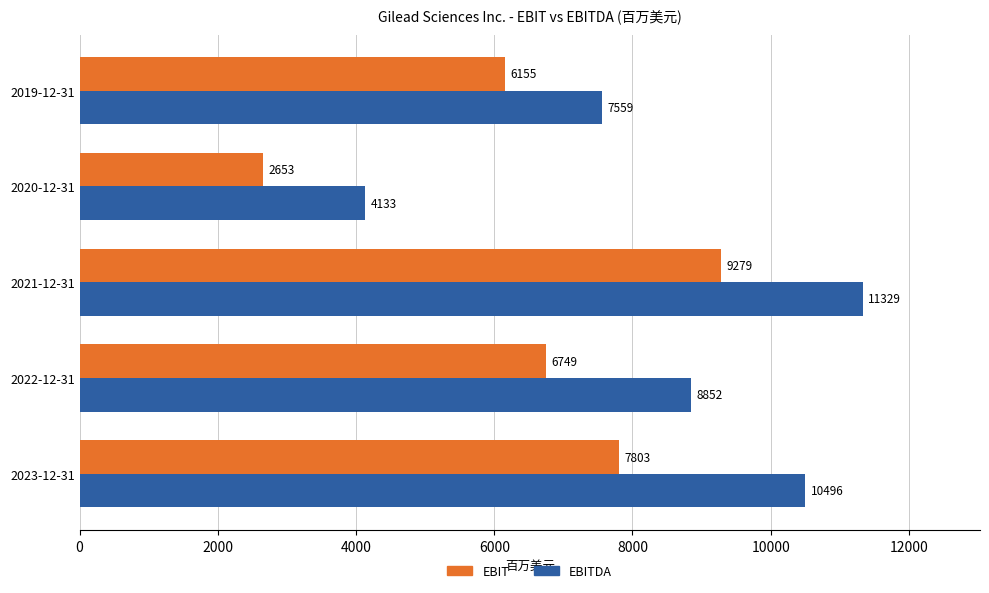

Rank the categories by EBITDA value from highest to lowest.

2021-12-31, 2023-12-31, 2022-12-31, 2019-12-31, 2020-12-31